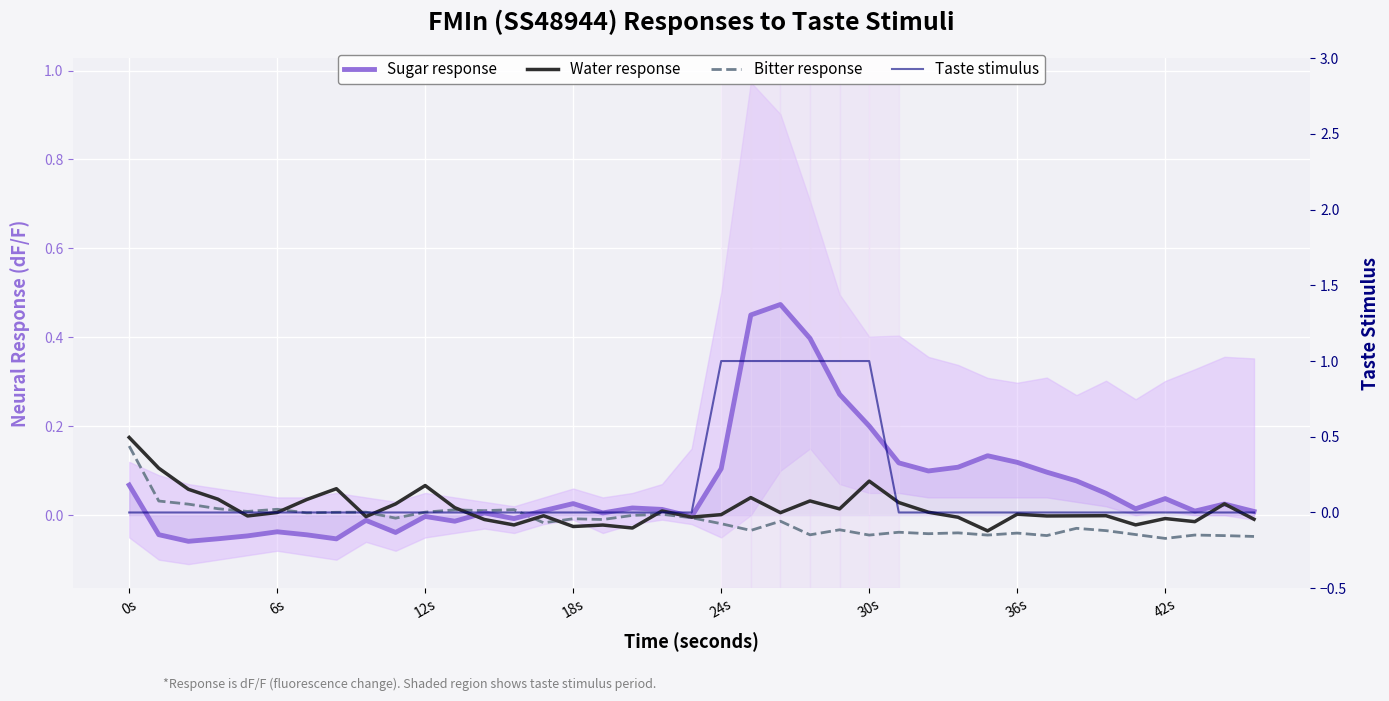

The value of Bitter response at 38 is -0.1. True or false?

False